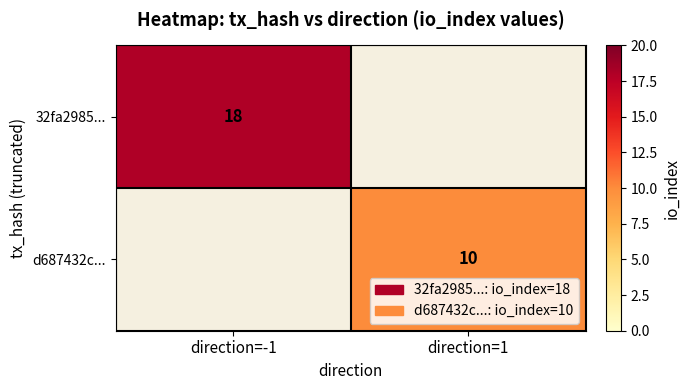

True or false: d687432c... has a value of 5 at direction=1.

False